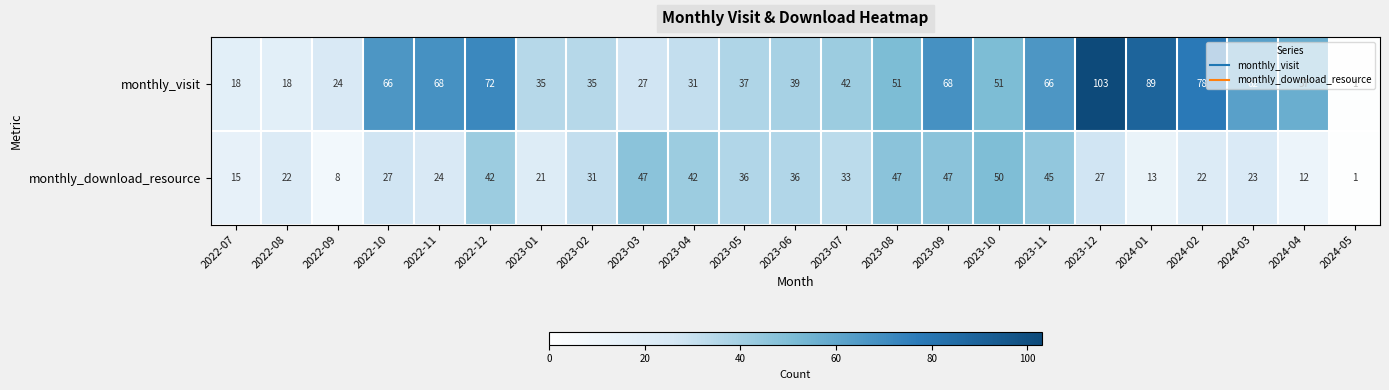

Rank the series by their average value, from lowest to highest.

monthly_download_resource, monthly_visit